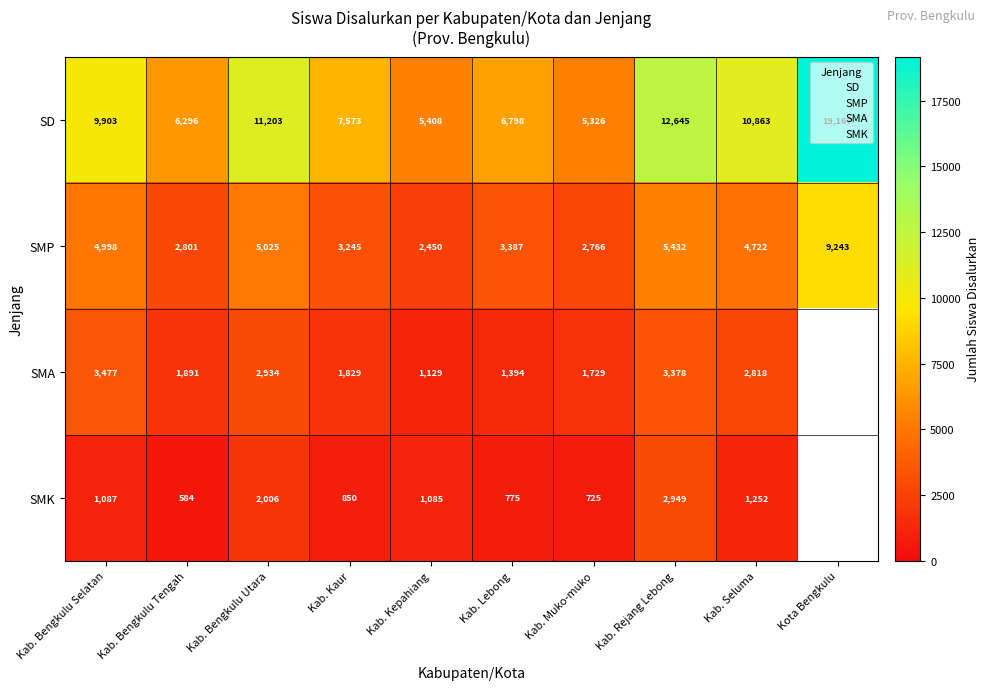

What is the minimum value shown in the chart?

584.0